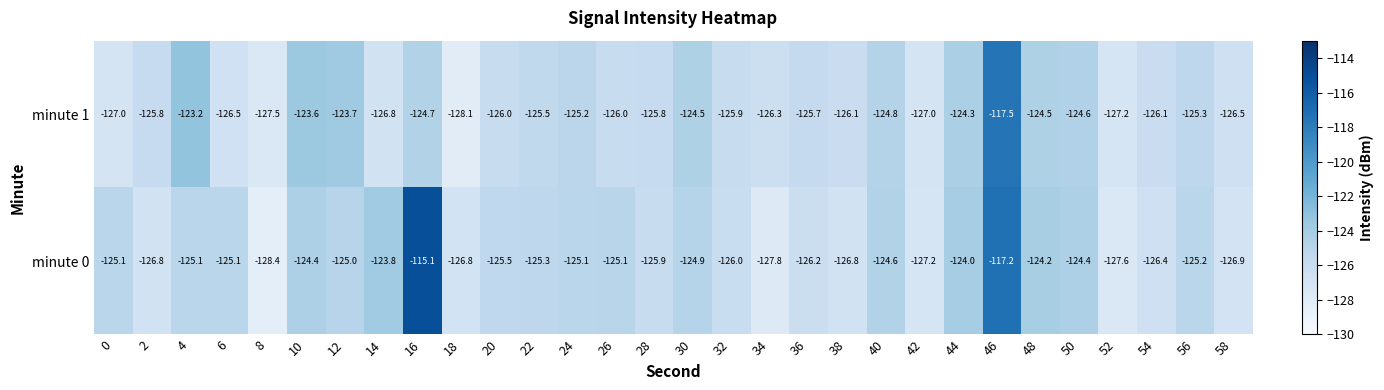

Between 12 and 36, which series saw the biggest shift?

minute 1